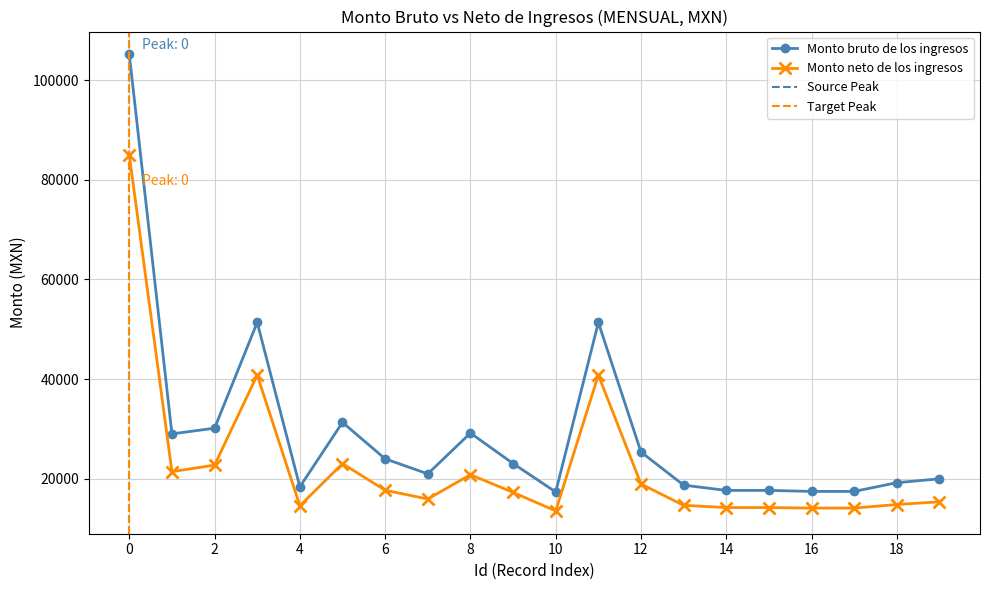

True or false: Monto bruto de los ingresos and Monto neto de los ingresos cross at least once.

False